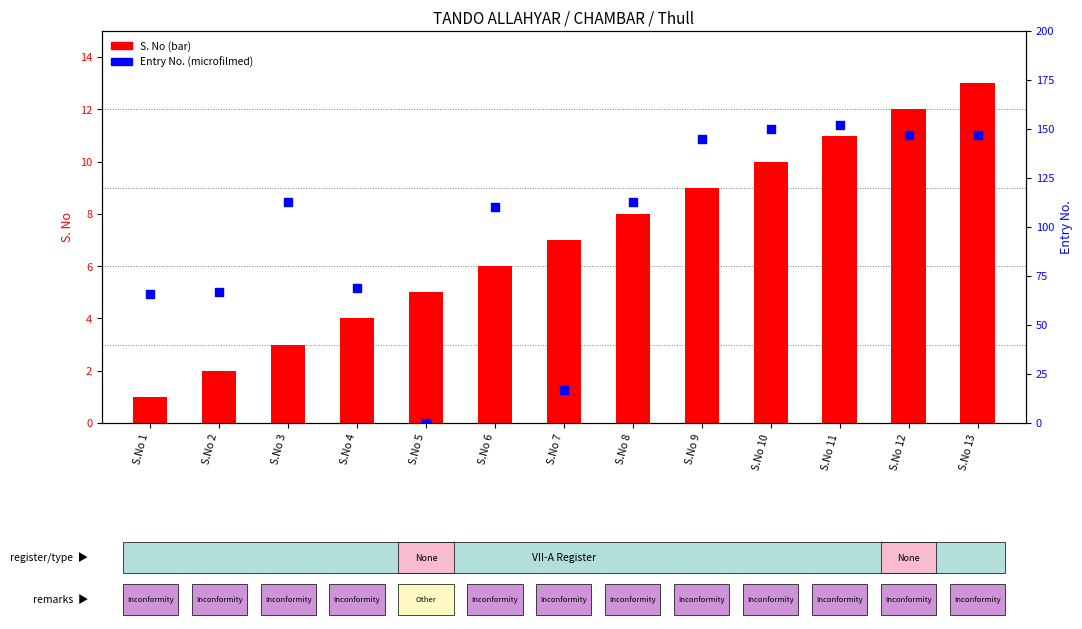

At how many categories does at least one series exceed 91?

8